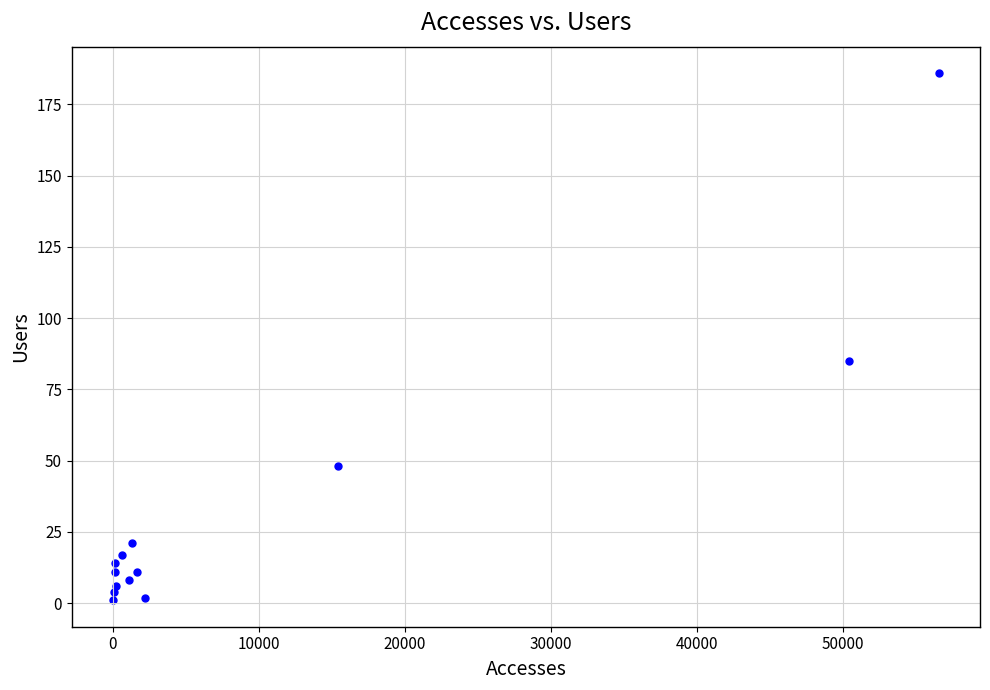

What Y value in the scatter plot is closest to 93?

85